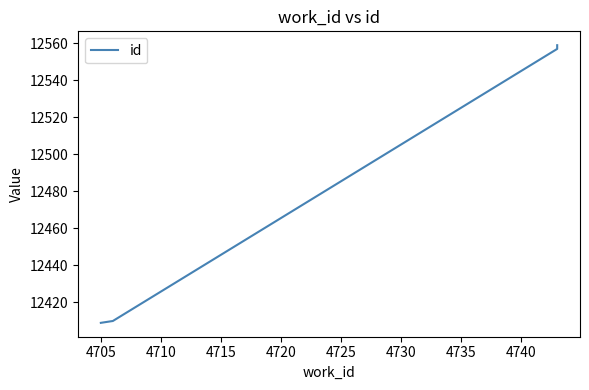

What is the difference between the maximum and minimum values?

150